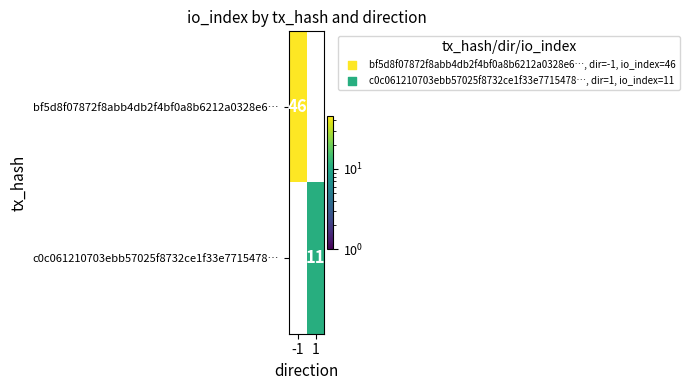

True or false: bf5d8f07872f8abb4db2f4bf0a8b6212a0328e6… has a value of 46 at -1.

True